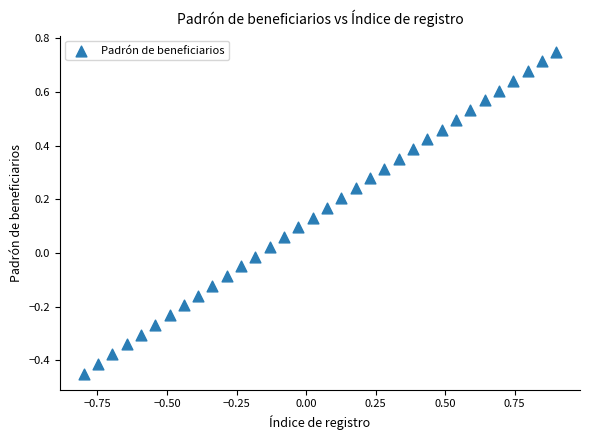

What is the range of Y values (max minus min)?

1.2